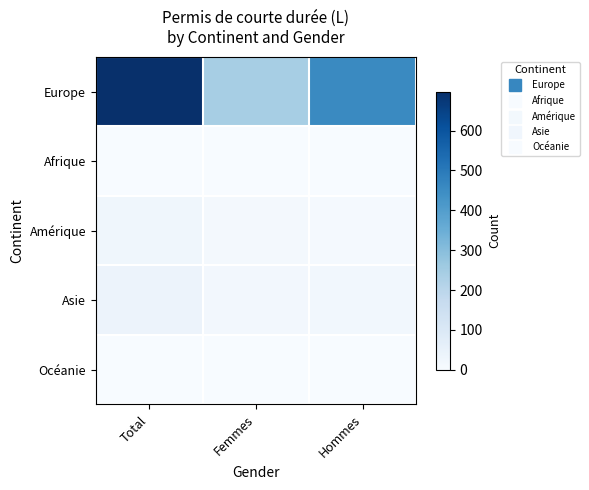

Which series has the largest total across all categories?

Europe